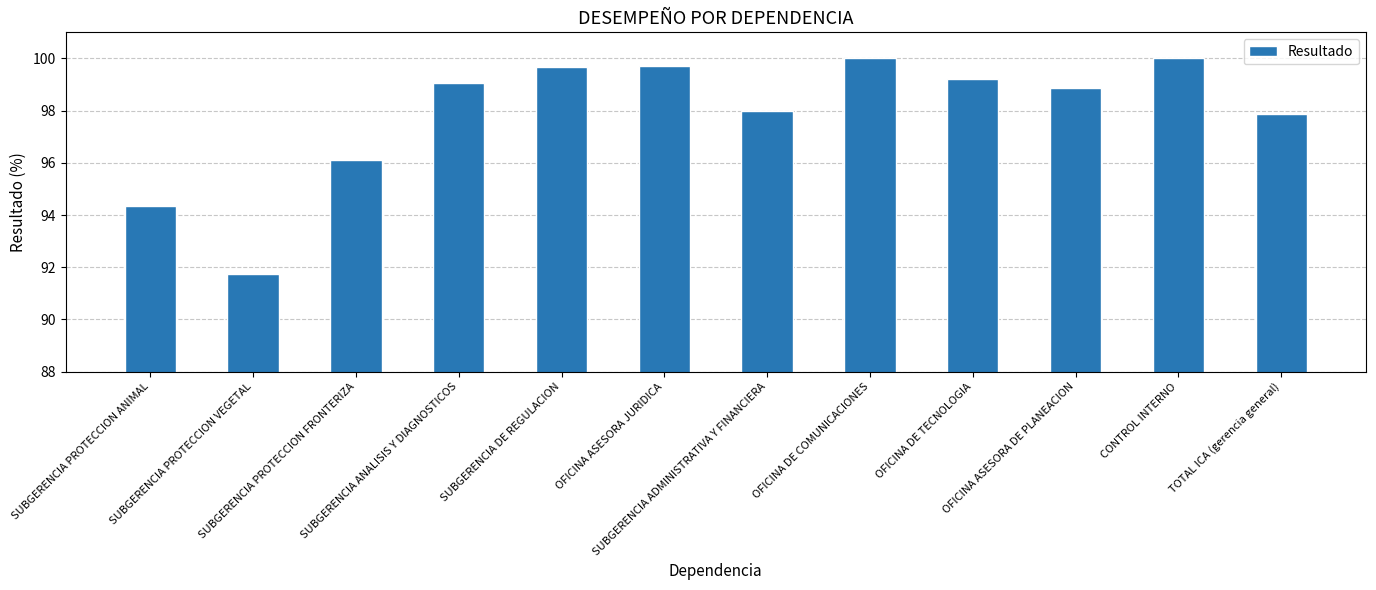

What is the change in value from SUBGERENCIA PROTECCION VEGETAL to OFICINA DE COMUNICACIONES?

+8.3